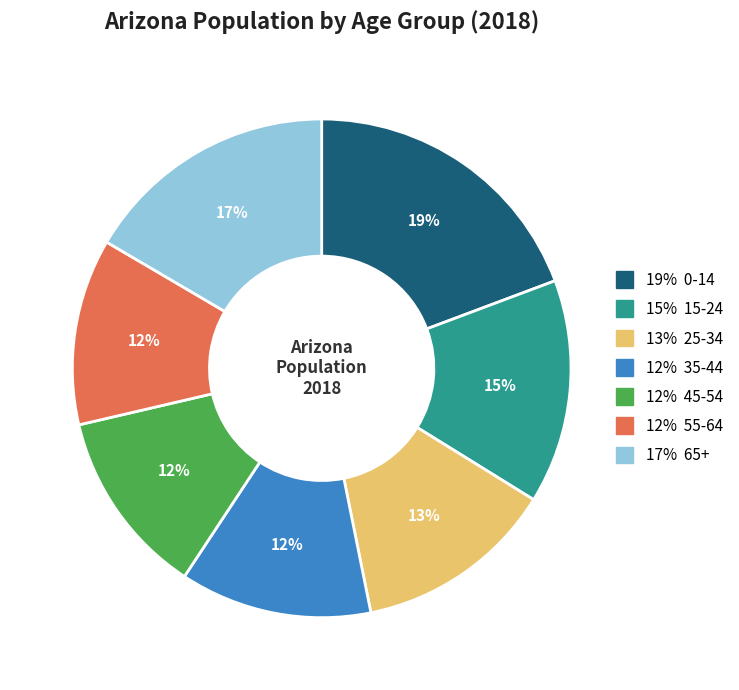

Is there any slice that represents more than half of the pie?

No